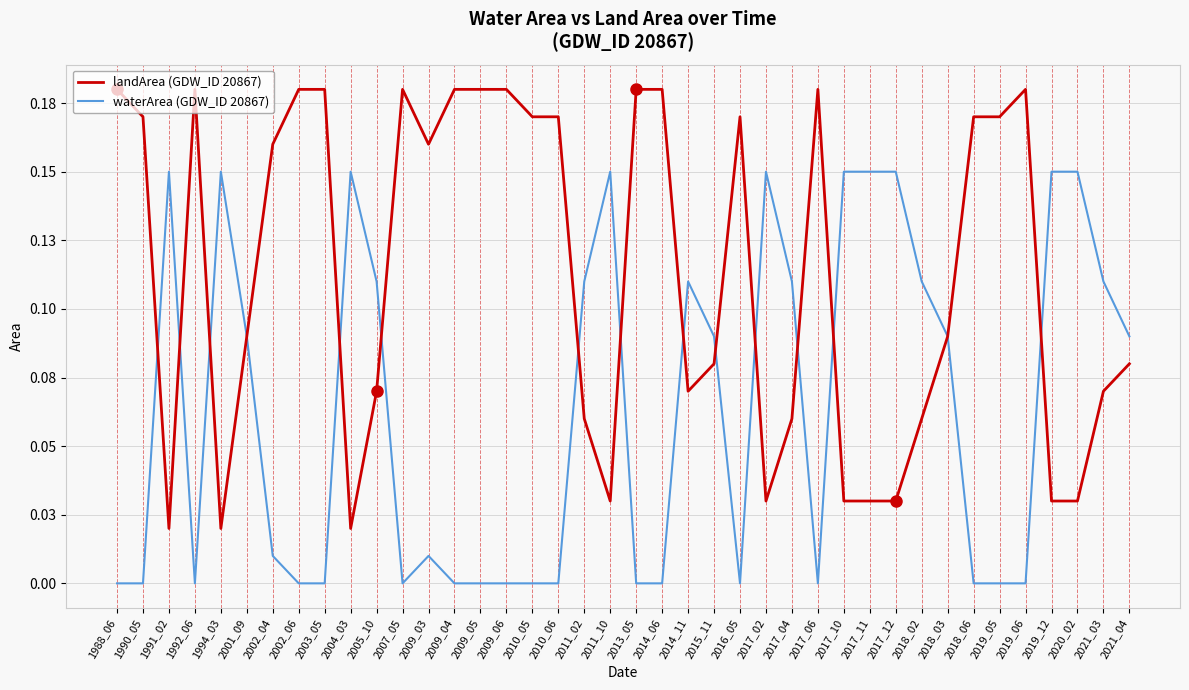

After their last crossing, which series has the higher values: waterArea (GDW_ID 20867) or landArea (GDW_ID 20867)?

waterArea (GDW_ID 20867)